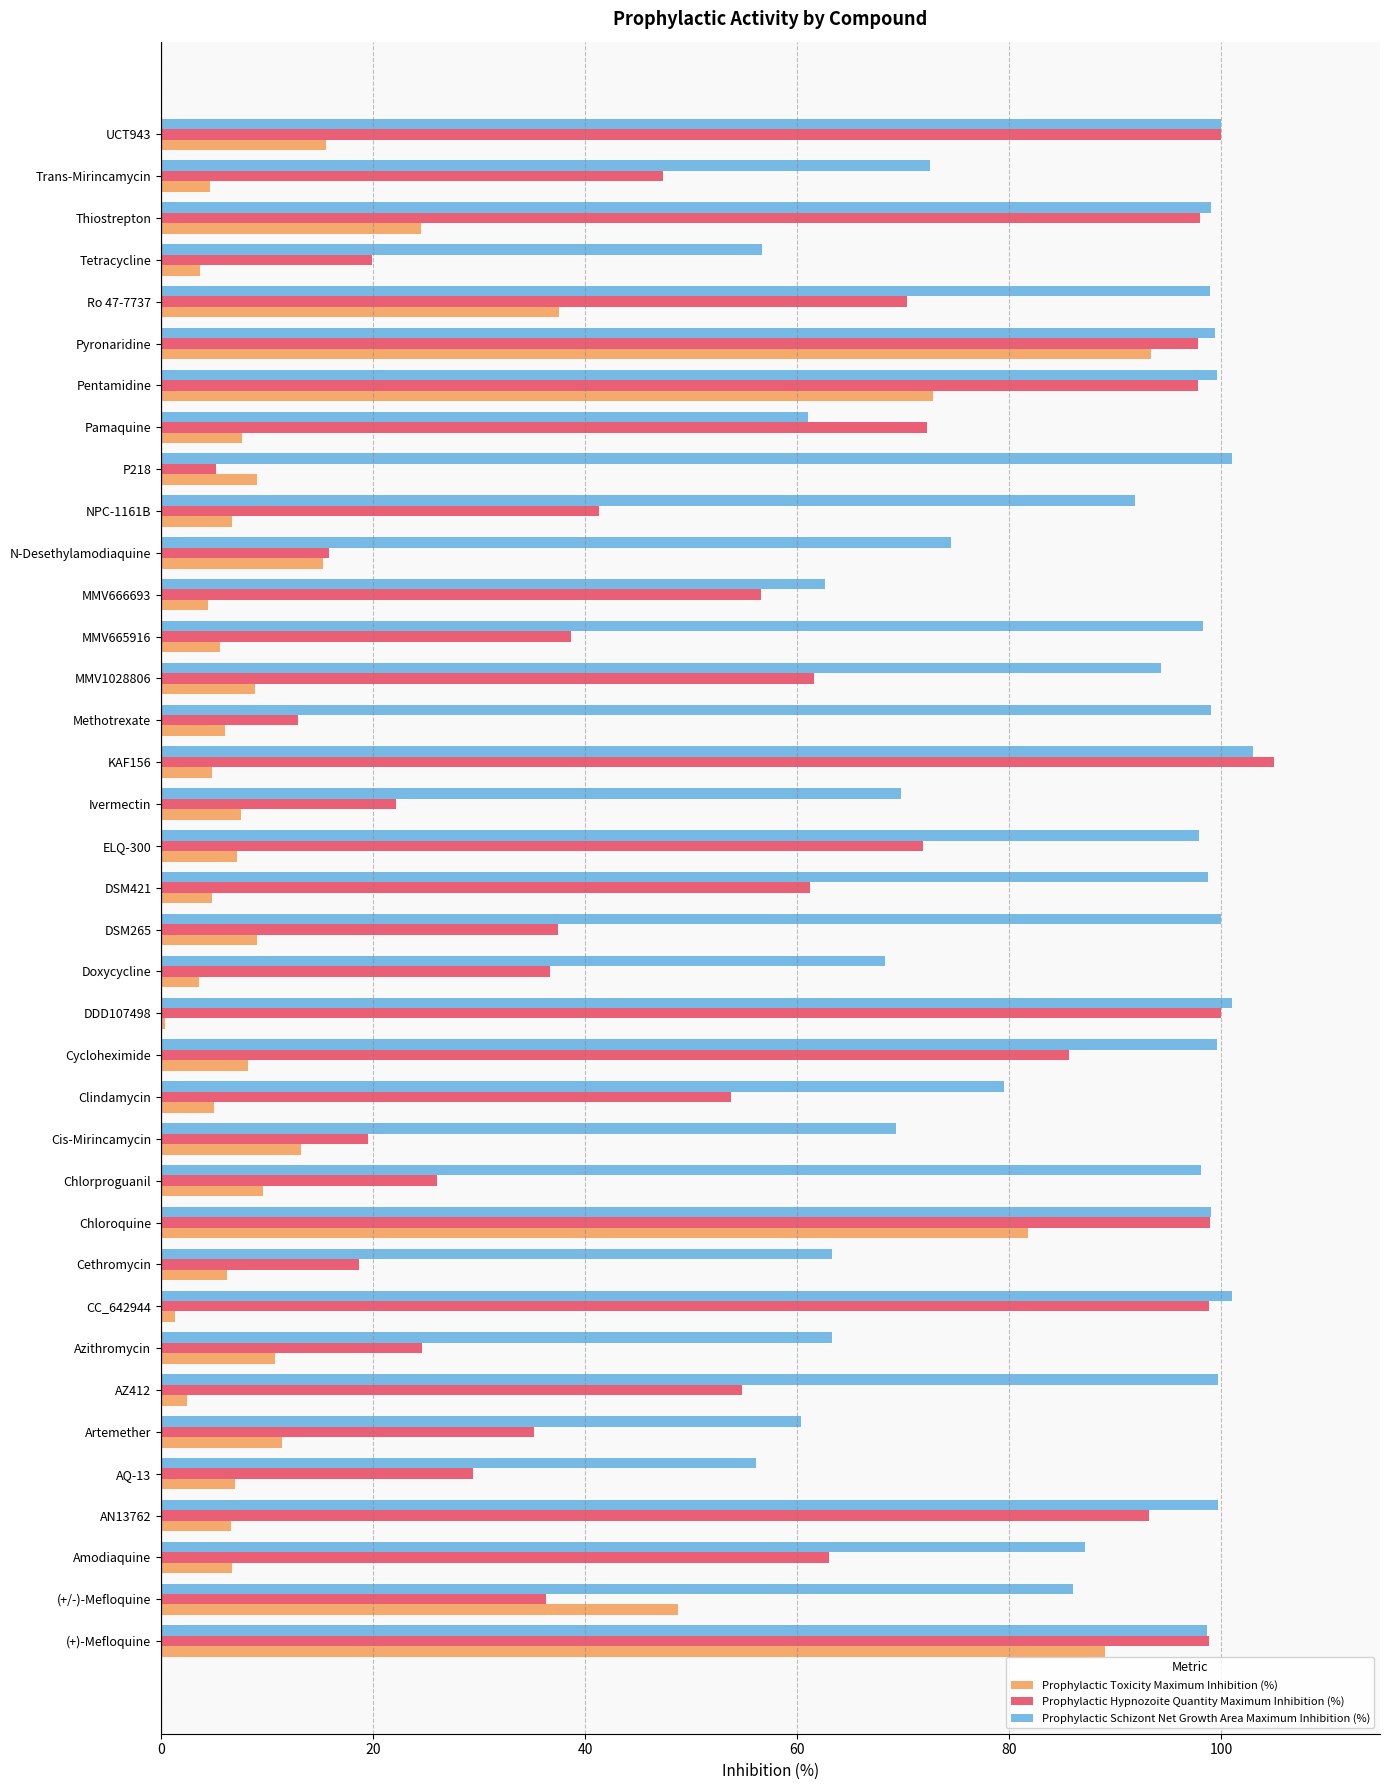

What is the sum of the Prophylactic Schizont Net Growth Area Maximum Inhibition (%) values at Cethromycin and Tetracycline?

120.0